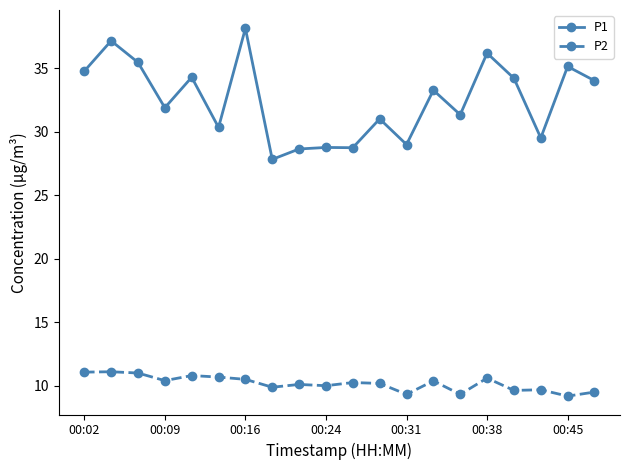

Rank the series by their maximum value, from lowest to highest.

P2, P1